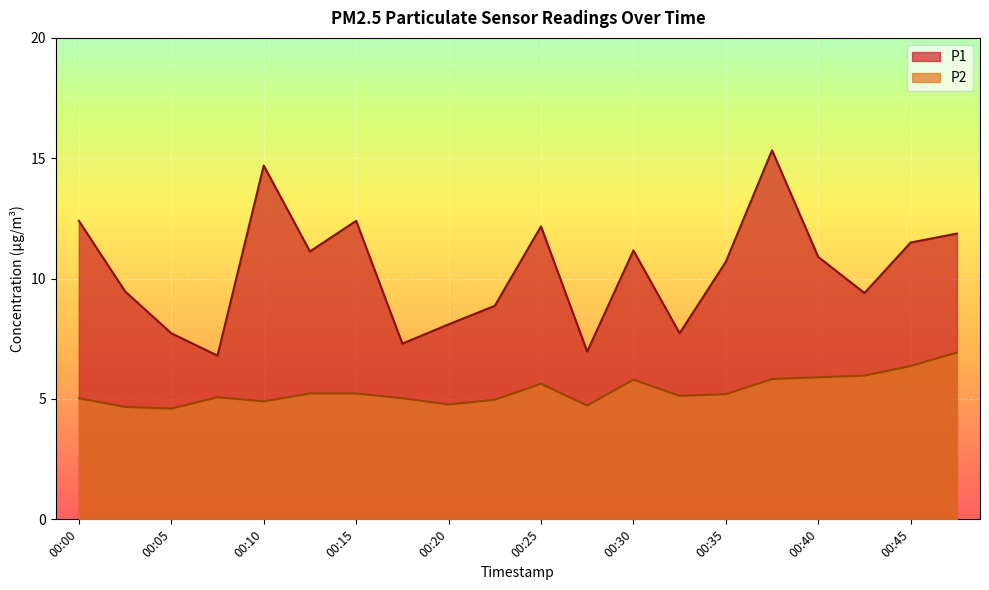

At which category is the sum across all series the highest?

00:37